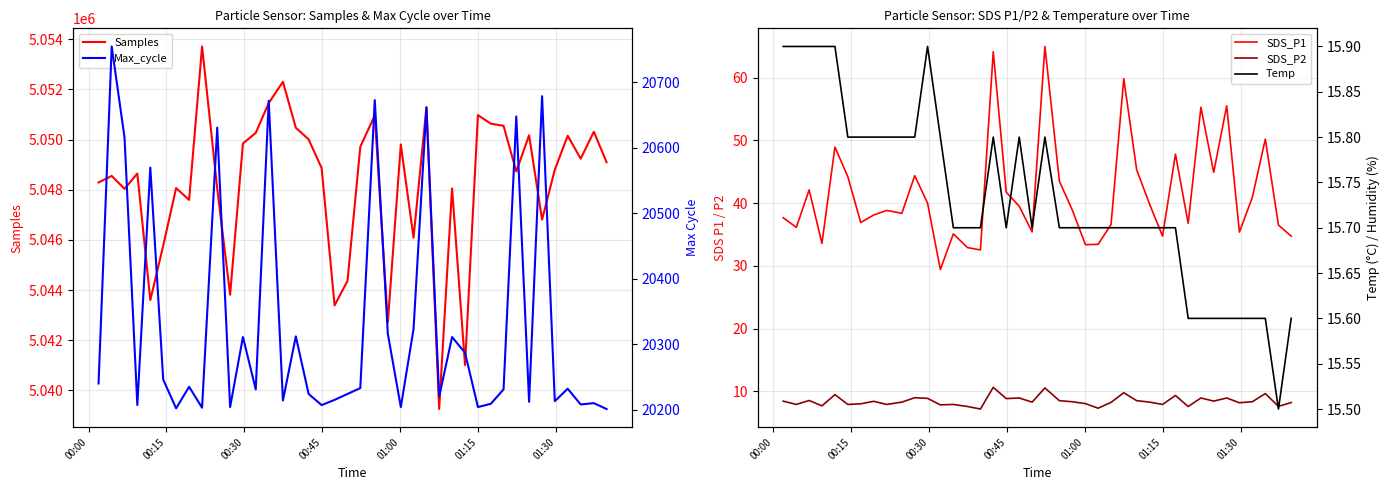

What are all the series names shown in the legend?

Samples, SDS_P1, SDS_P2, Max_cycle, Temp